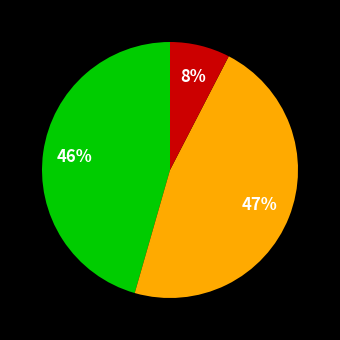

Is there a majority slice in this chart?

No